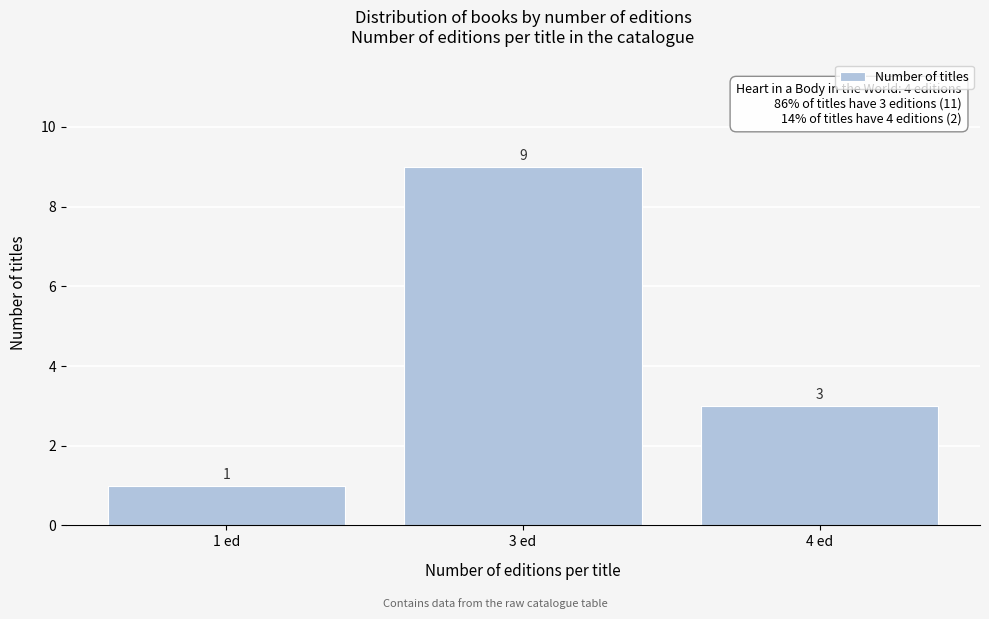

Reading right to left, extract all data points from this chart.

3	9	1